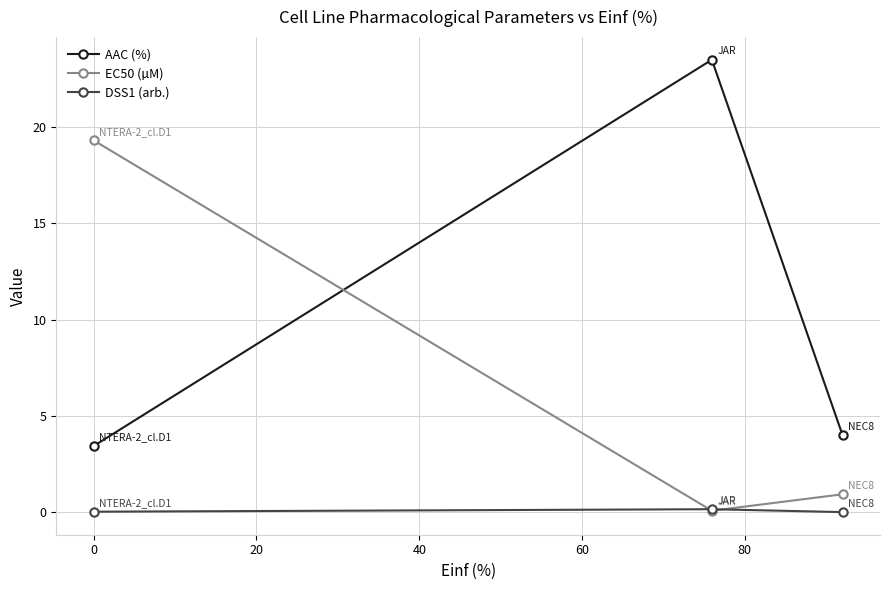

How many lines are shown in the chart?

3